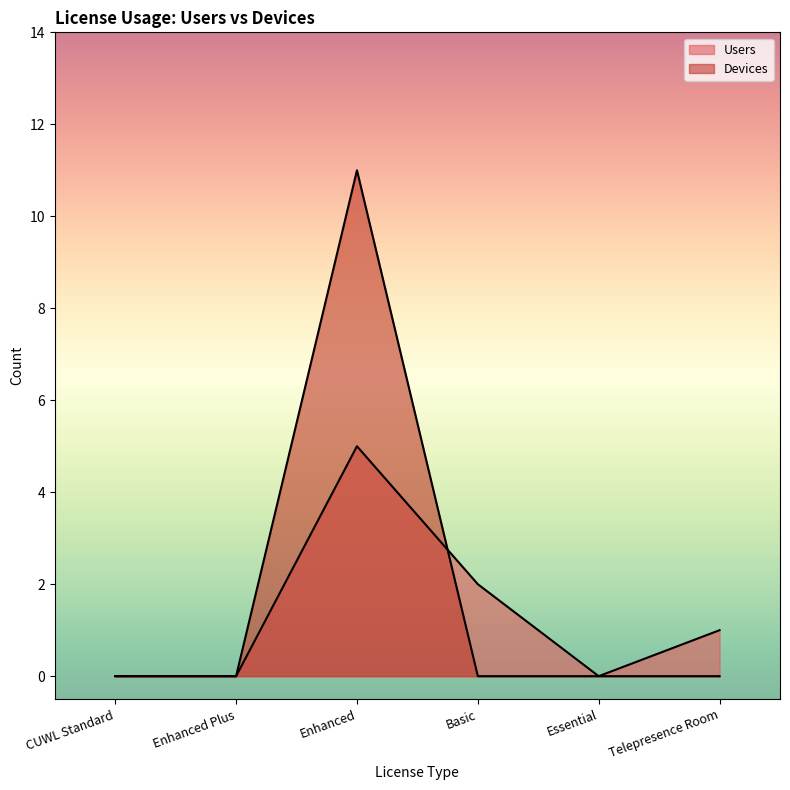

How many categories are shown in the chart?

6